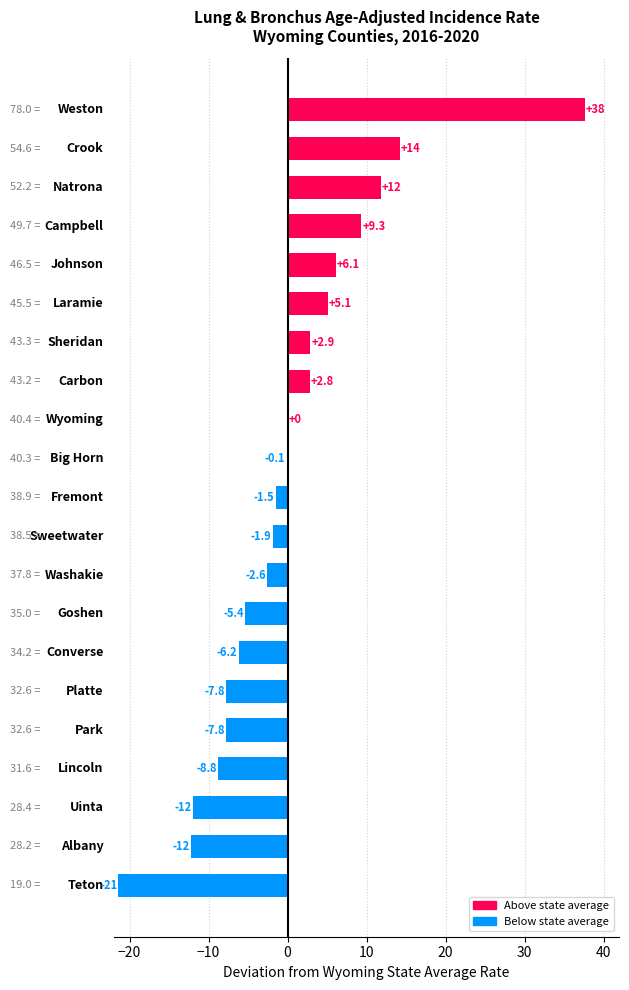

Count the number of values greater than -1.

10